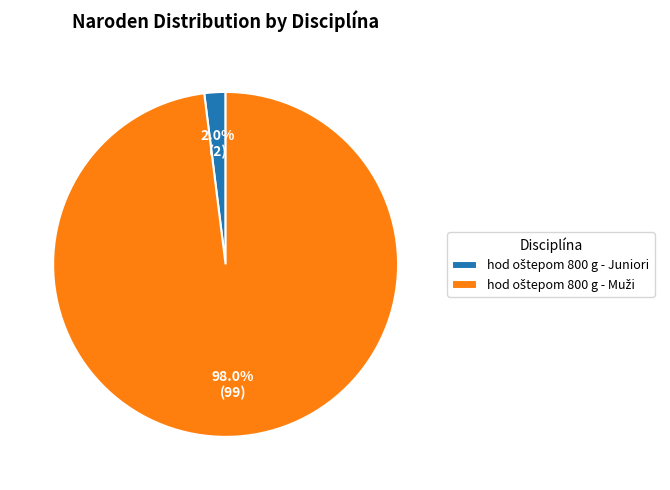

Does any single category account for the majority?

Yes